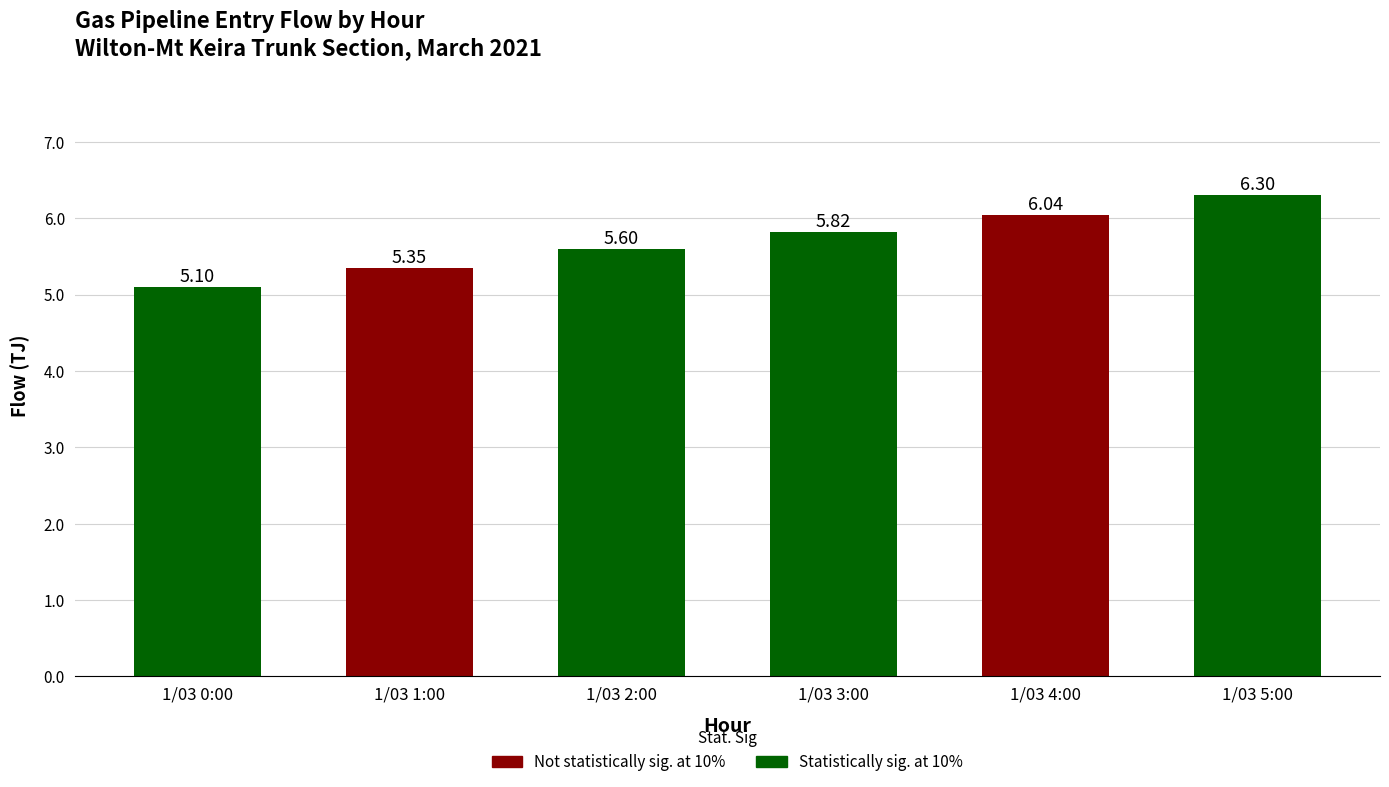

Rank the categories by value from lowest to highest.

1/03 0:00, 1/03 1:00, 1/03 2:00, 1/03 3:00, 1/03 4:00, 1/03 5:00